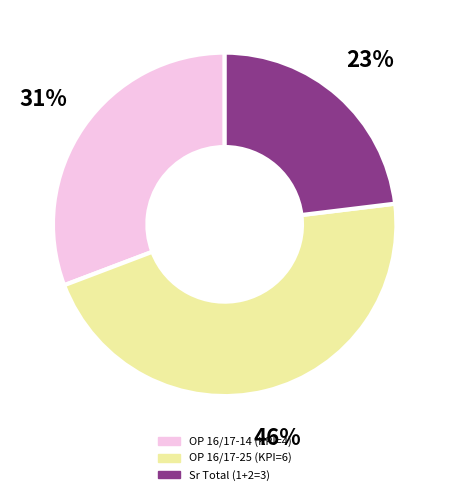

To the nearest percent, what is the difference between the largest and smallest slice percentages?

23%